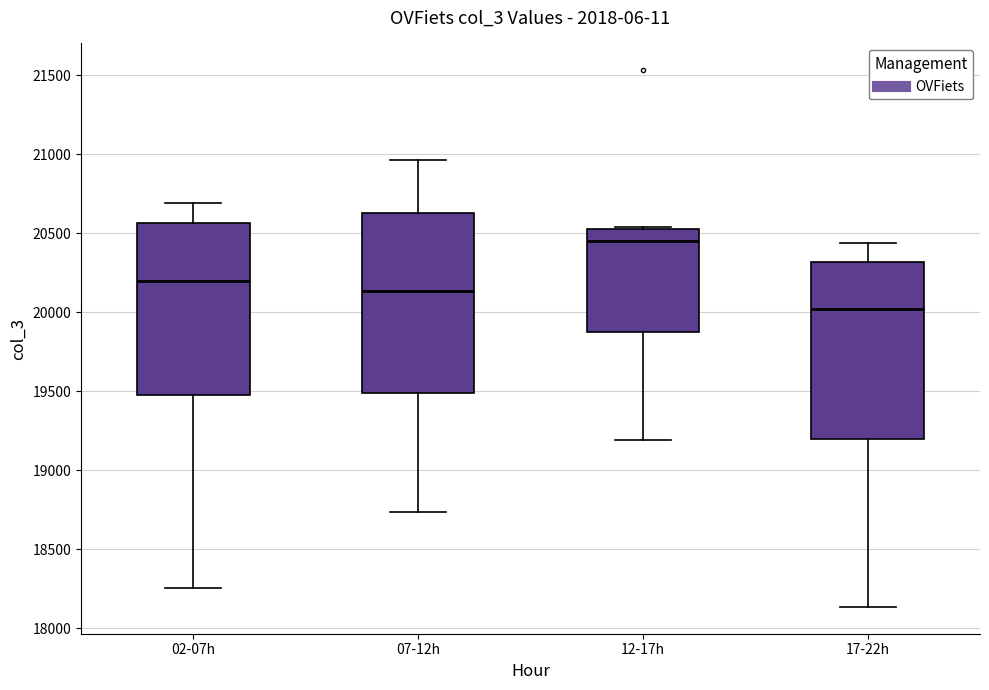

Reading left to right, read every box against the y-axis: the position of its median line, the range the box covers, and the ends of its whiskers. The values are not printed on the chart, so give them approximately, as read against the axis.

02-07h: median 20200, box 19500 to 20550, whiskers 18250 to 20700
07-12h: median 20150, box 19500 to 20650, whiskers 18750 to 20950
12-17h: median 20450, box 19850 to 20550, whiskers 19200 to 20550
17-22h: median 20000, box 19200 to 20300, whiskers 18150 to 20450